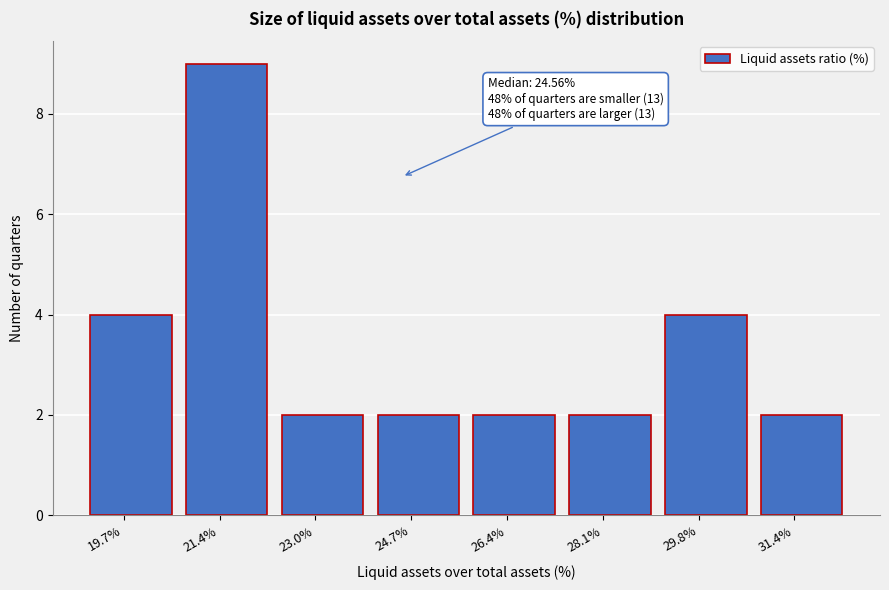

Reading right to left, list all the values displayed in this chart.

31.4%=2	29.8%=4	28.1%=2	26.4%=2	24.7%=2	23.0%=2	21.4%=9	19.7%=4